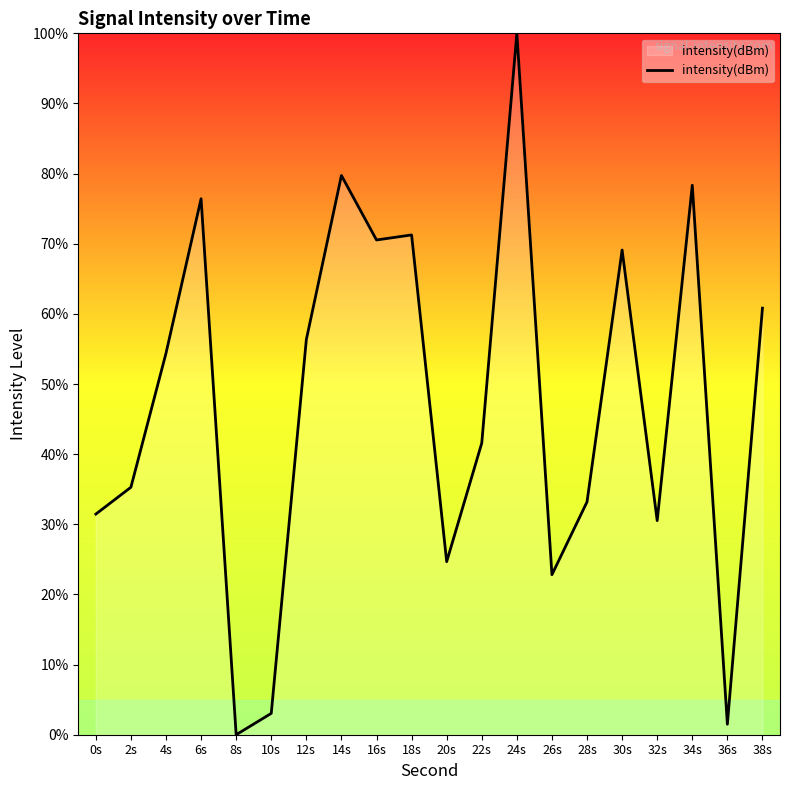

Count the number of values greater than 54.

10